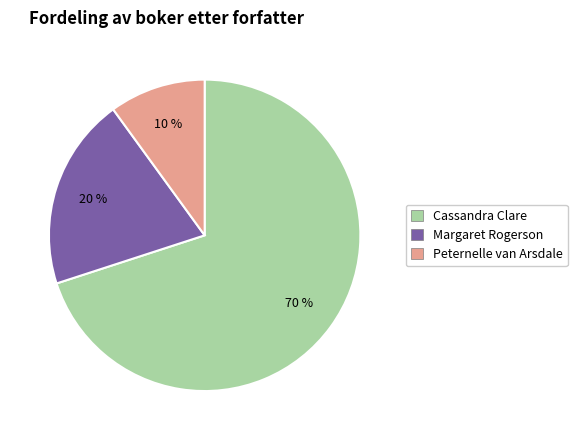

Which slice is the smallest?

Peternelle van Arsdale